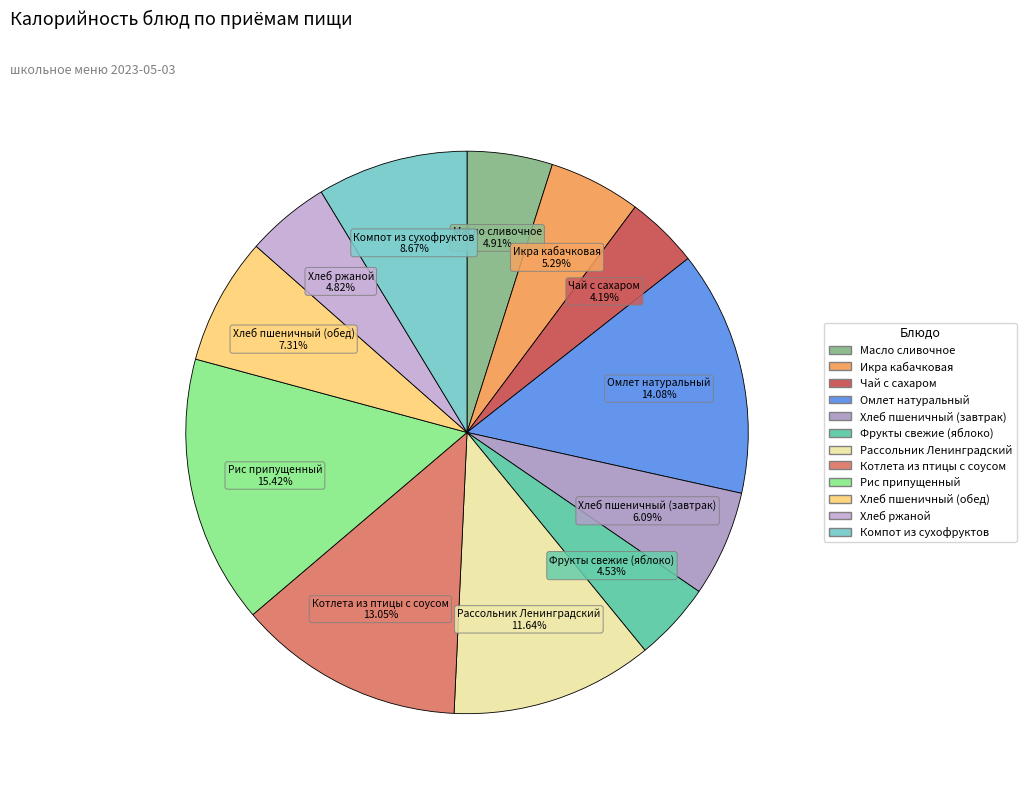

Is Чай с сахаром the majority of the pie?

No